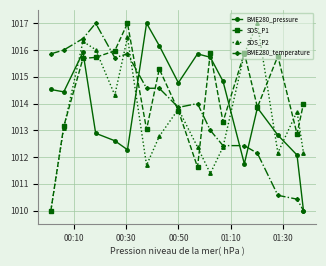

What is the value of the SDS_P2 point at the 12th from the left?

1012.4